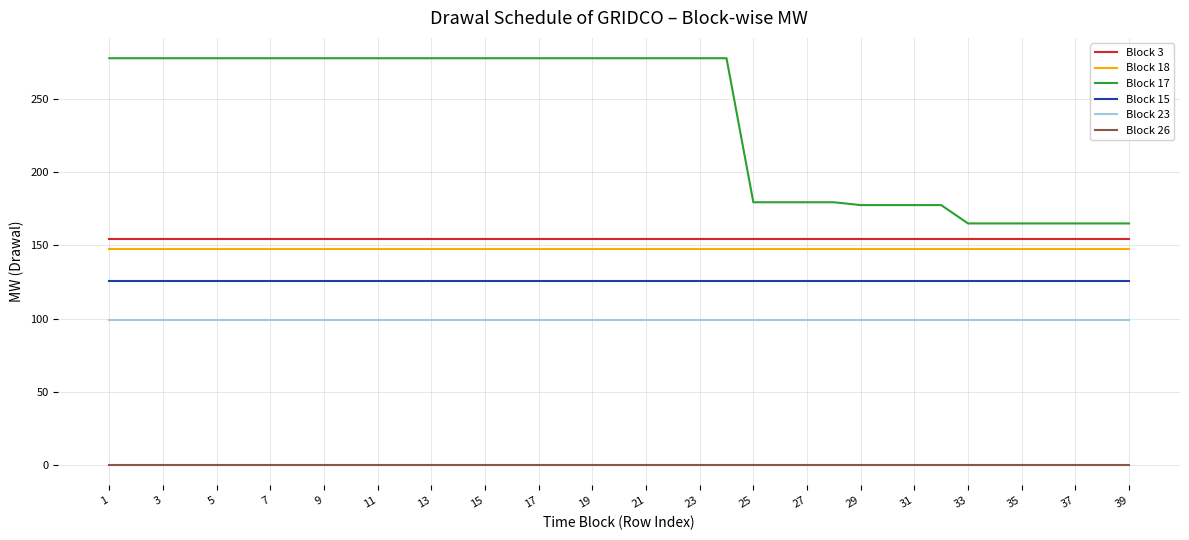

Which series has the widest spread of values?

Block 17